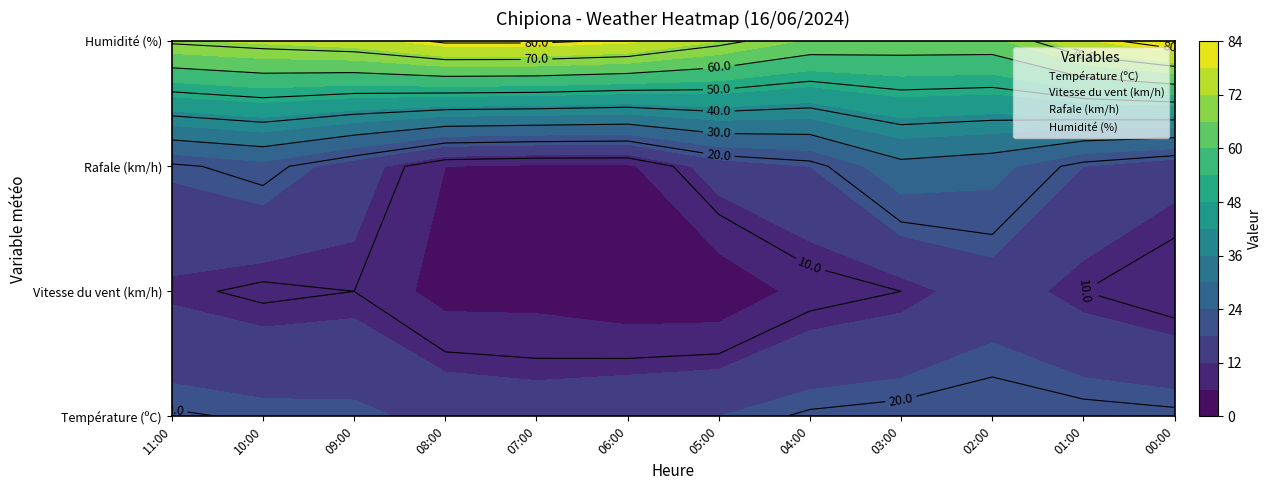

Rank the series by their maximum value, from lowest to highest.

Vitesse du vent (km/h), Température (ºC), Rafale (km/h), Humidité (%)